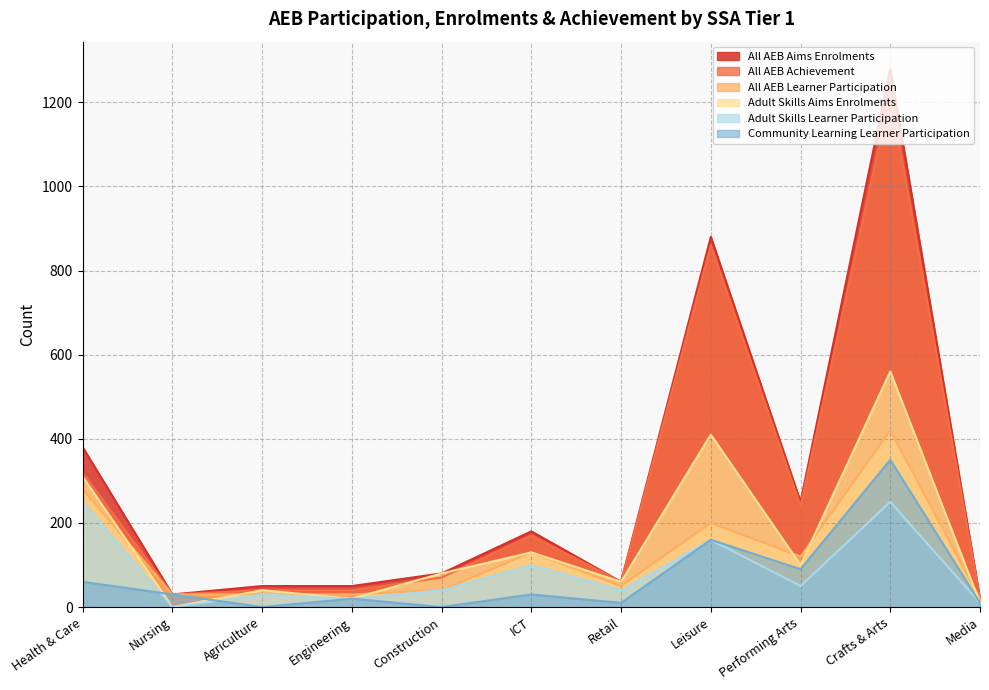

True or false: All AEB Achievement and All AEB Learner Participation intersect in this chart.

False